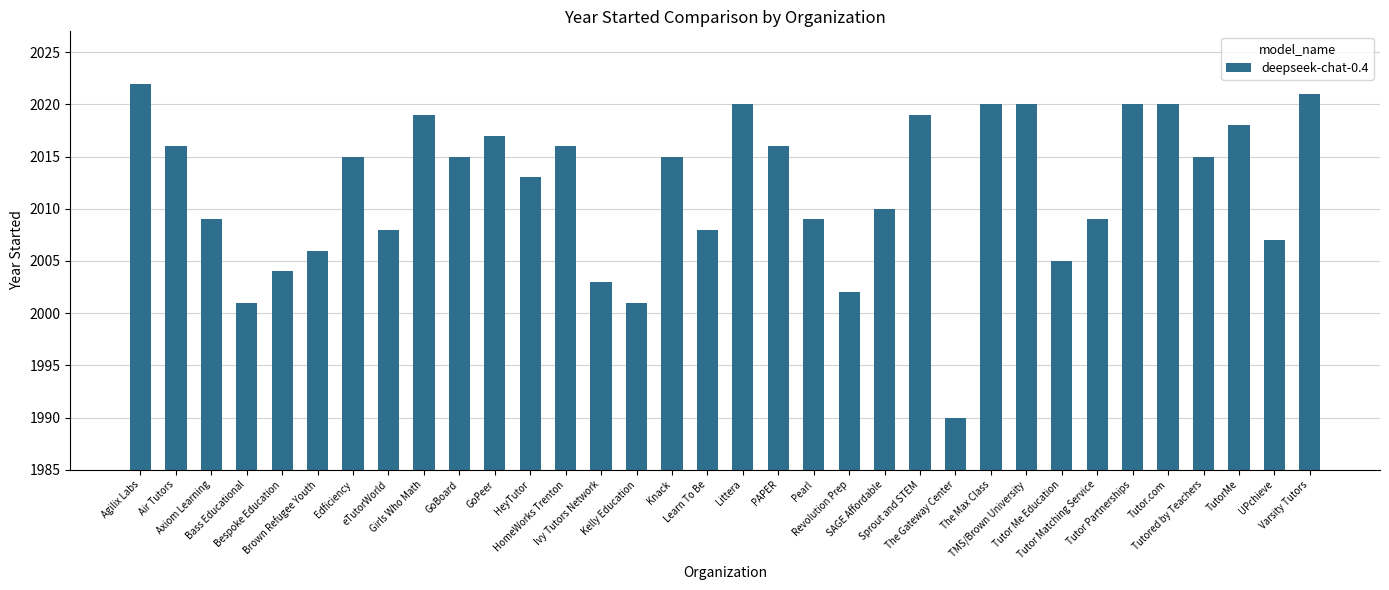

Count the number of data series in this chart.

1